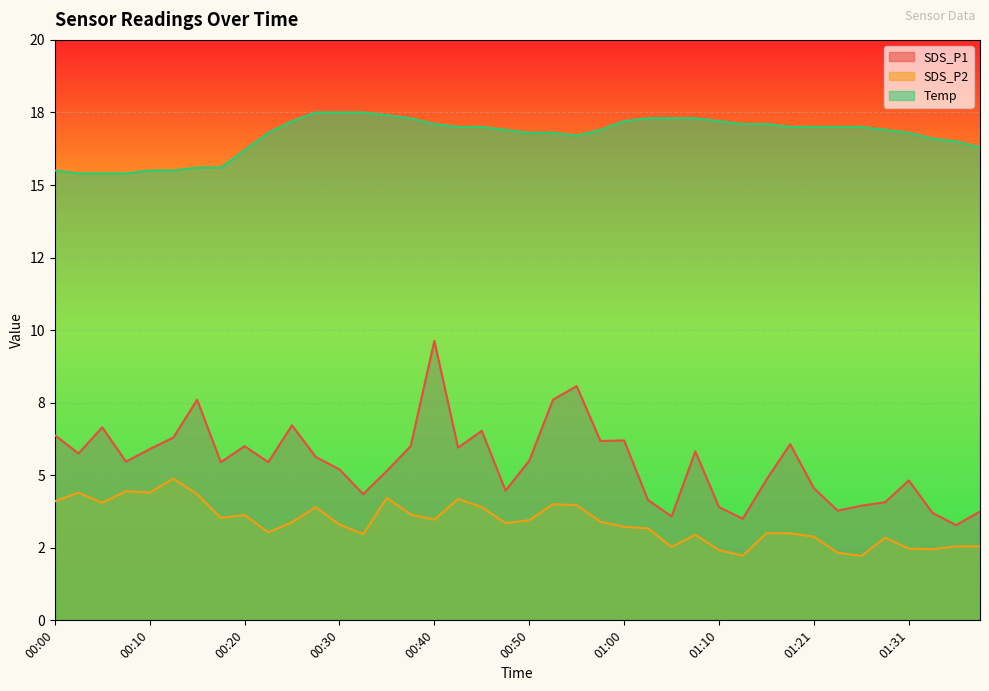

What is the difference between the Temp values at 00:20 and 00:28?

1.3